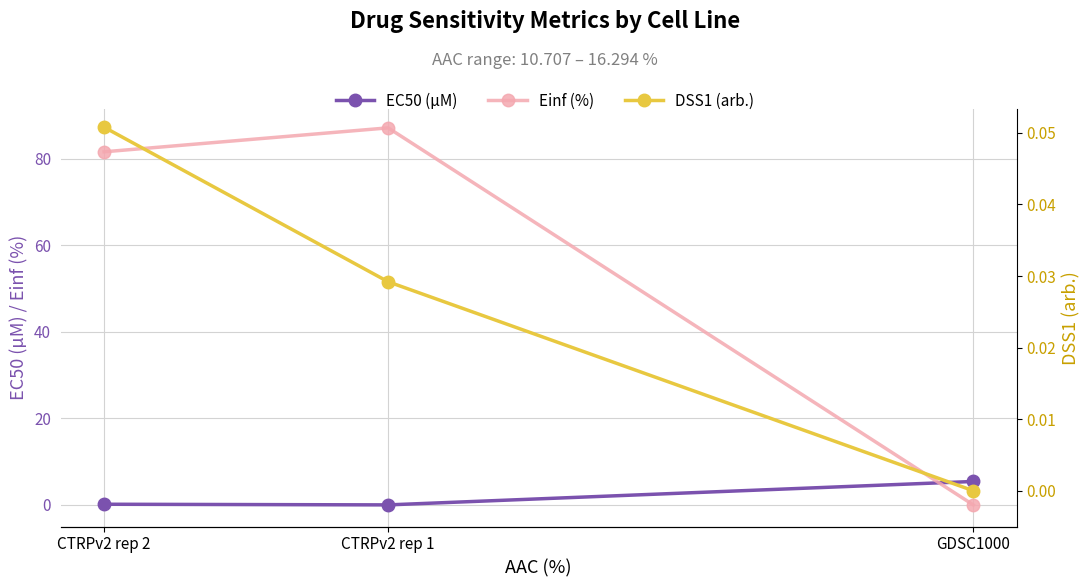

Reading left to right, what are all the values shown in this chart?

EC50 (µM): 5.4	0.0	0.2
Einf (%): 0.0	87.2	81.6
DSS1 (arb.): 0.0	0.0	0.1